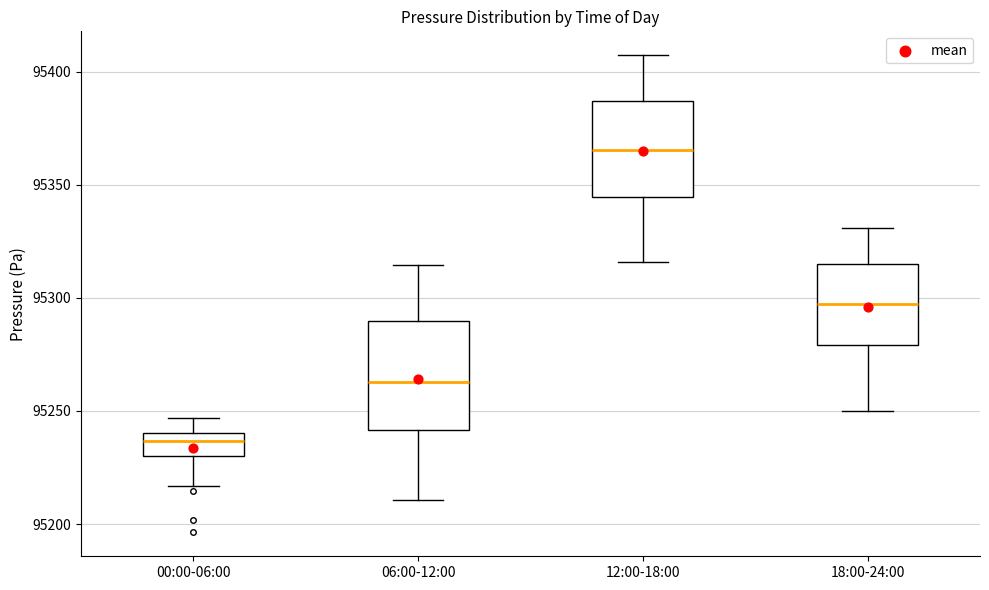

Which box is the tallest, from its lower edge to its upper edge?

06:00-12:00